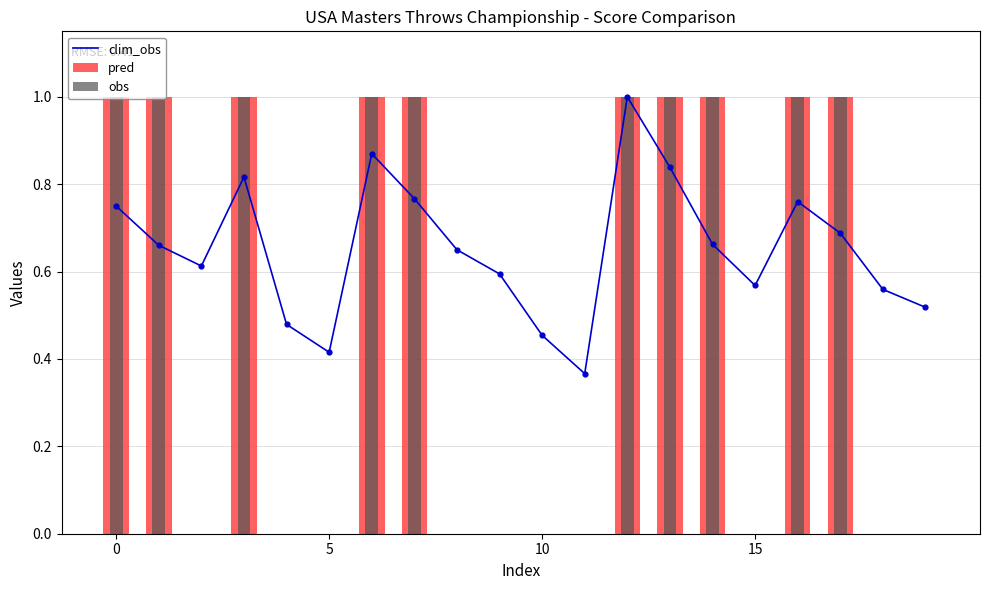

Which series reaches the maximum Y coordinate?

clim_obs